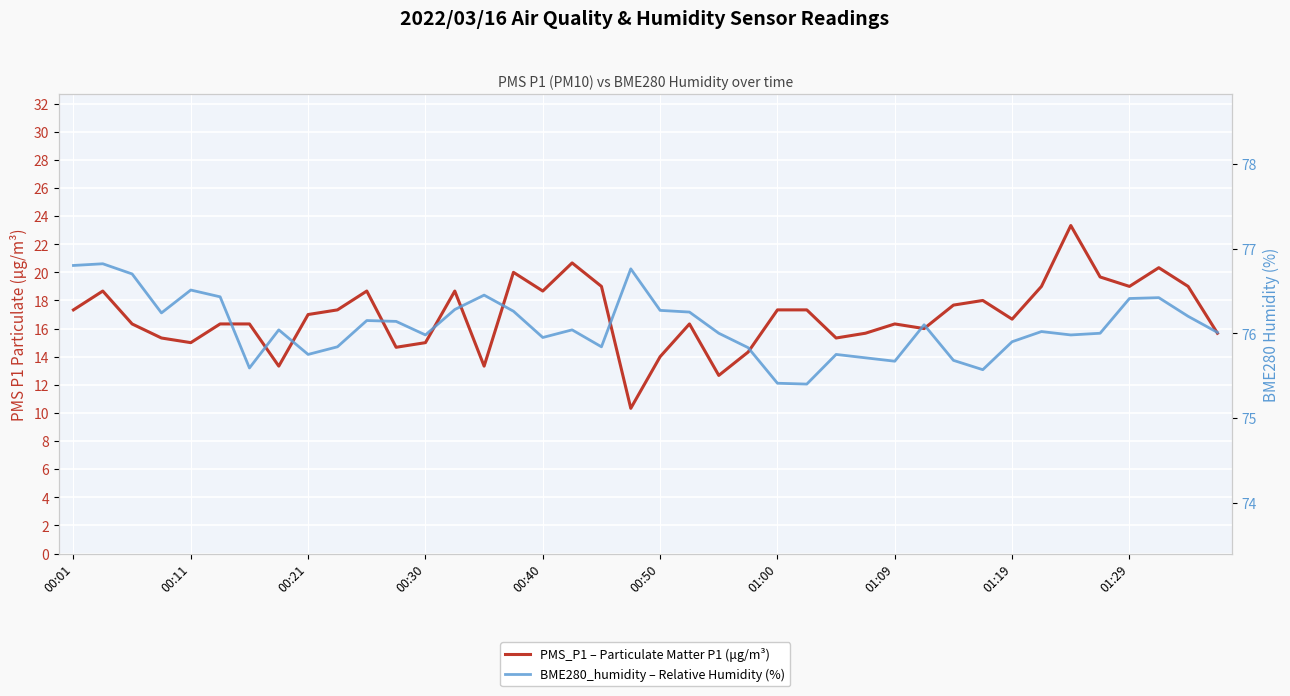

What is the difference between the maximum and minimum values in the BME280_humidity – Relative Humidity (%) series?

1.4